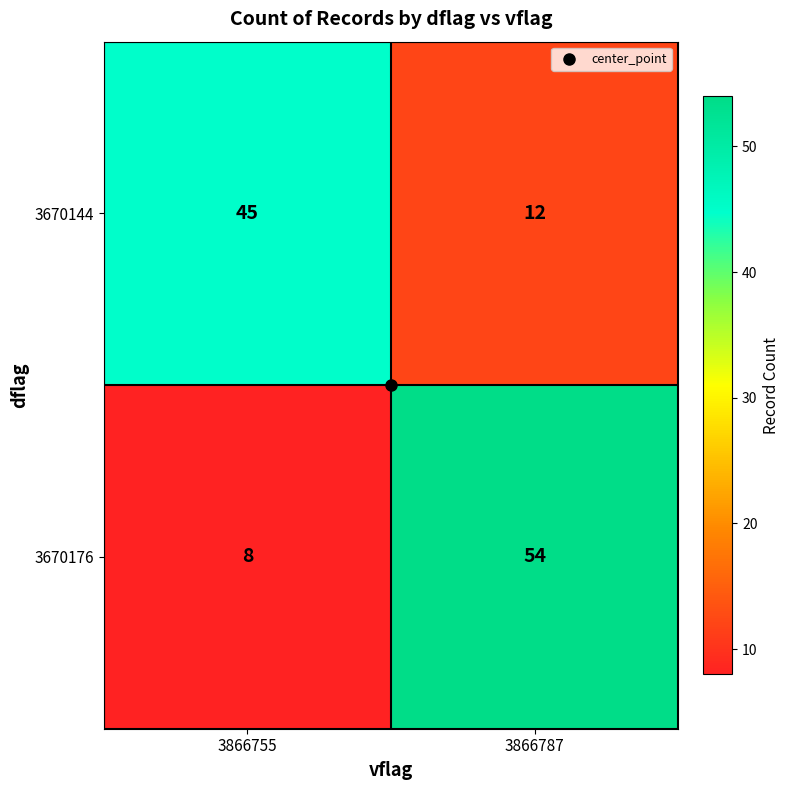

What is the sum of all 3670176 values?

62